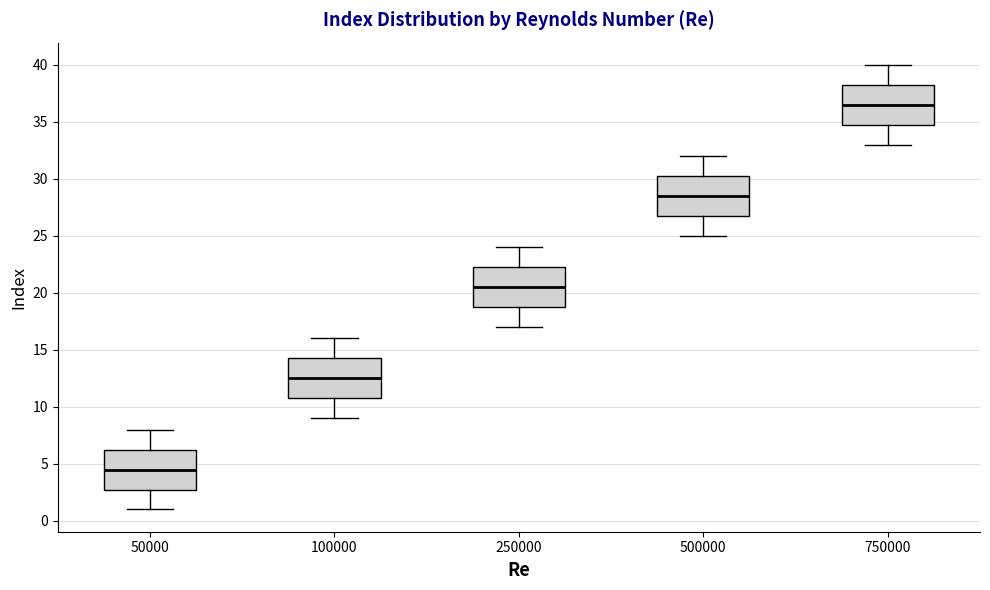

Reading left to right, read every box against the y-axis: the position of its median line, the range the box covers, and the ends of its whiskers. The values are not printed on the chart, so give them approximately, as read against the axis.

50000: median 4.5, box 3.0 to 6.5, whiskers 1.0 to 8.0
100000: median 12.5, box 11.0 to 14.5, whiskers 9.0 to 16.0
250000: median 20.5, box 19.0 to 22.5, whiskers 17.0 to 24.0
500000: median 28.5, box 27.0 to 30.5, whiskers 25.0 to 32.0
750000: median 36.5, box 35.0 to 38.5, whiskers 33.0 to 40.0